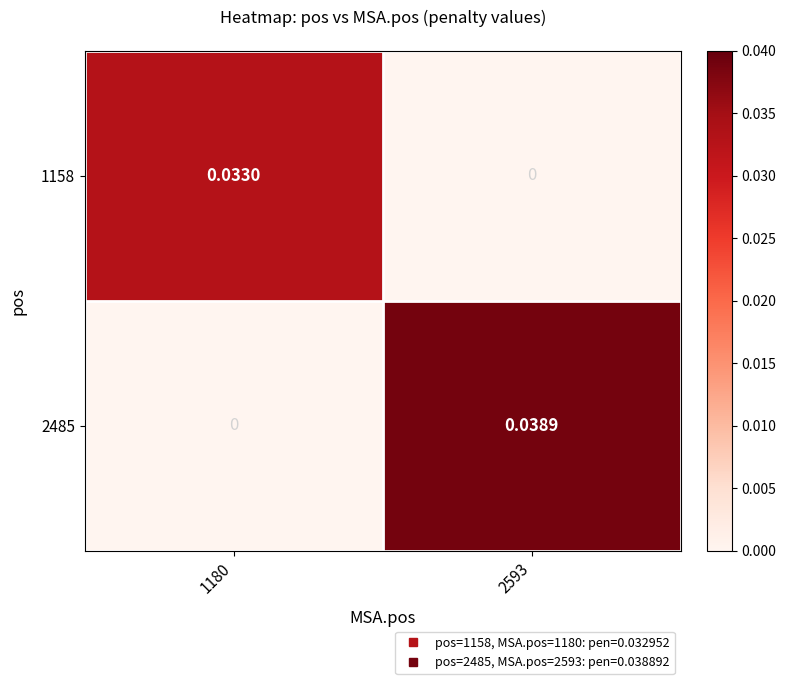

Is the value of 2485 at 1180 greater than the value of 1158 at 1180?

No